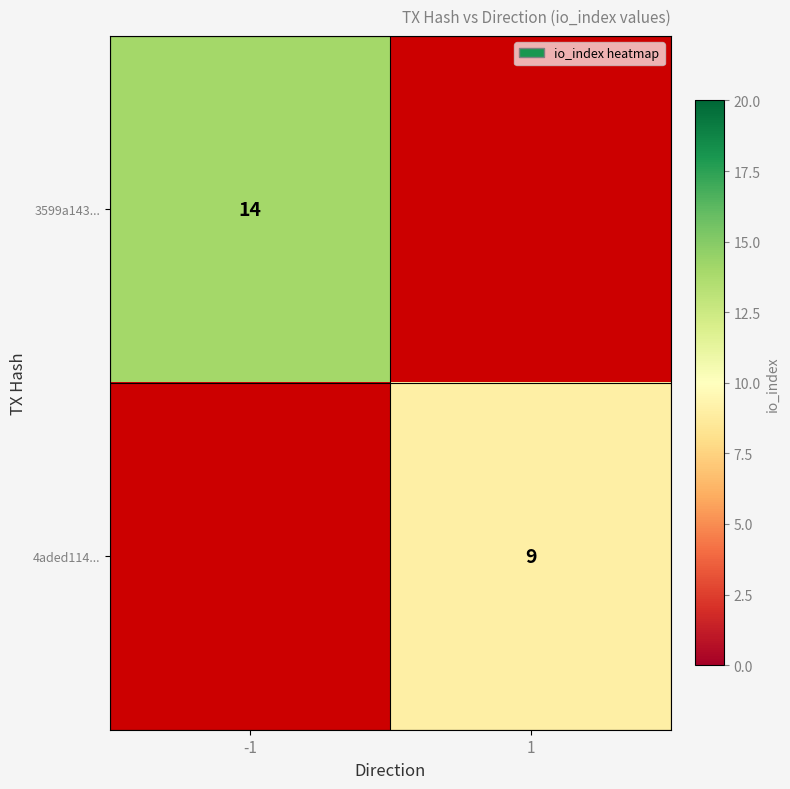

True or false: 4aded114... has a value of 3 at 1.

False